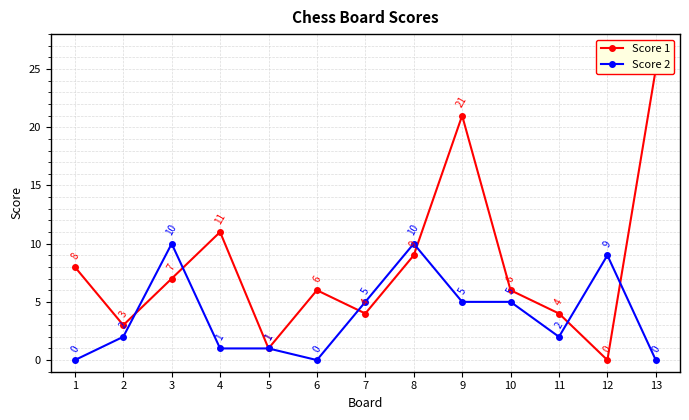

Which series ends up on top after the final intersection of Score 1 and Score 2?

Score 1